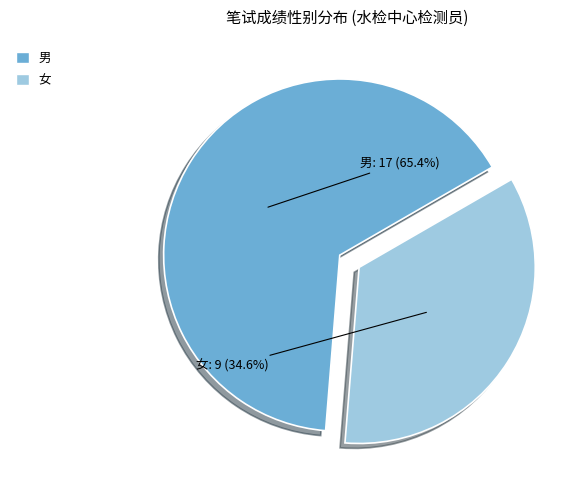

The 女 slice represents 44% of the pie. True or false?

False